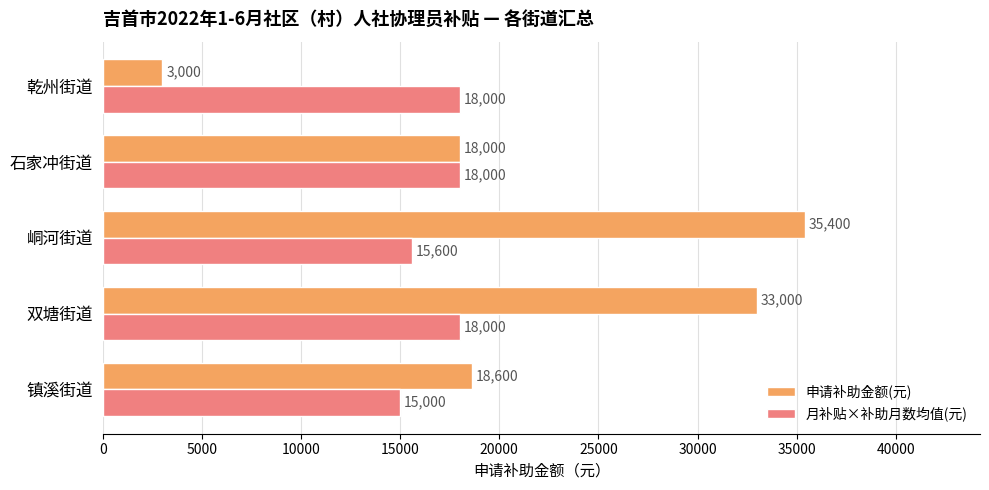

At which label is 申请补助金额(元) closest to 19200?

镇溪街道